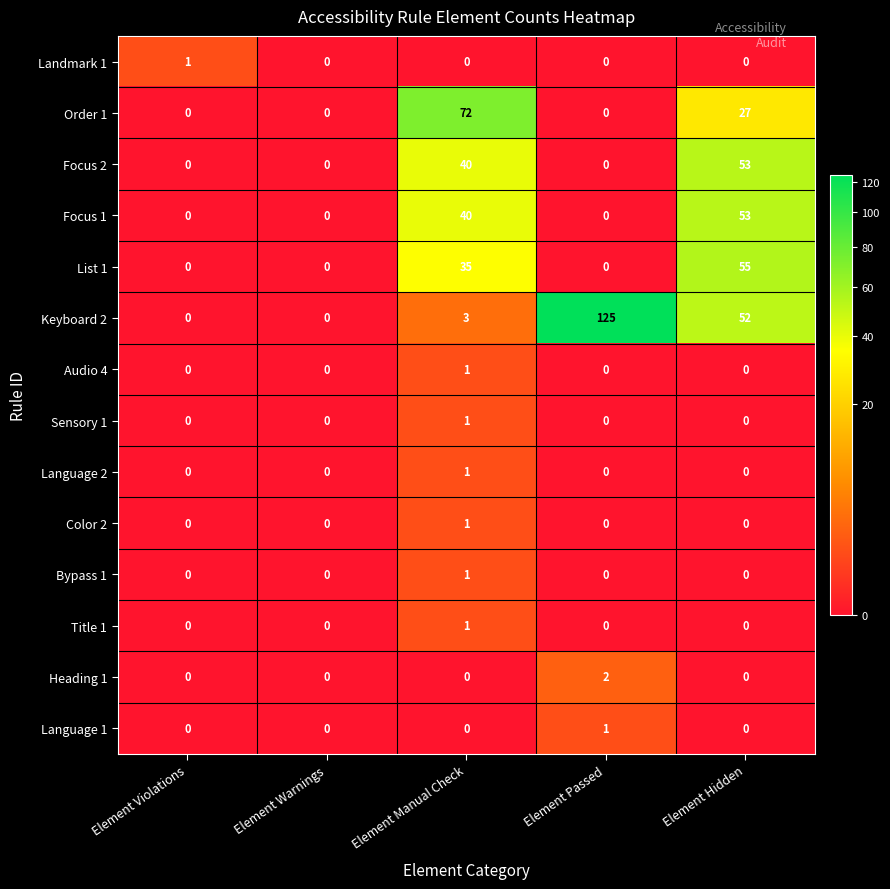

Is it true that Focus 2 equals 0 at Element Passed?

True